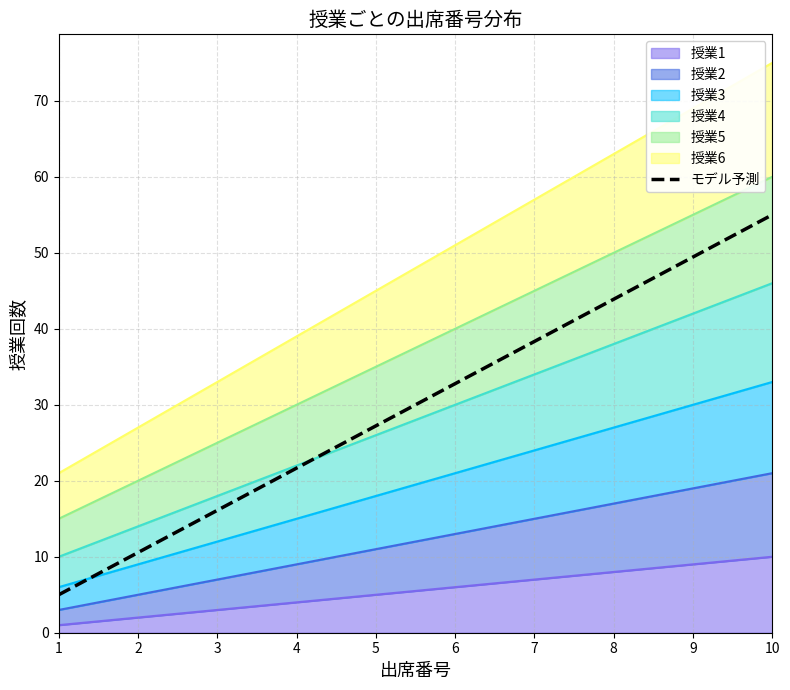

Which has a higher value, 6 or 1?

6